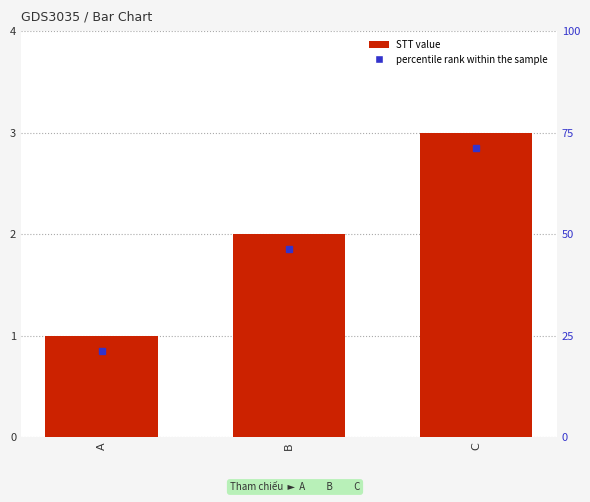

True or false: the data shows 2 at B.

True